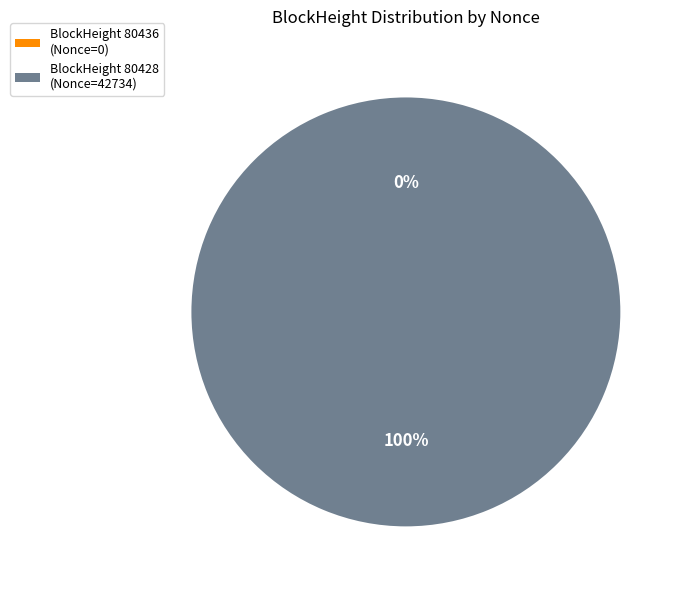

To the nearest percent, what is the difference between the 80428 and 80436 slice percentages?

100%